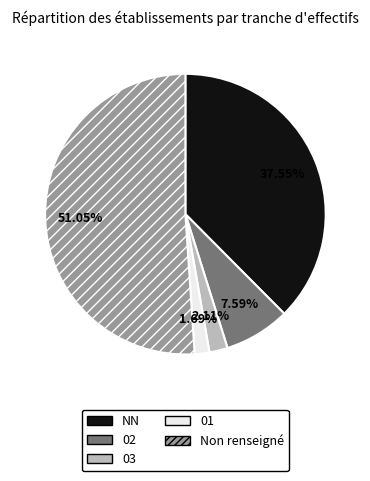

Combined, do 01 and 03 account for over 50%?

No